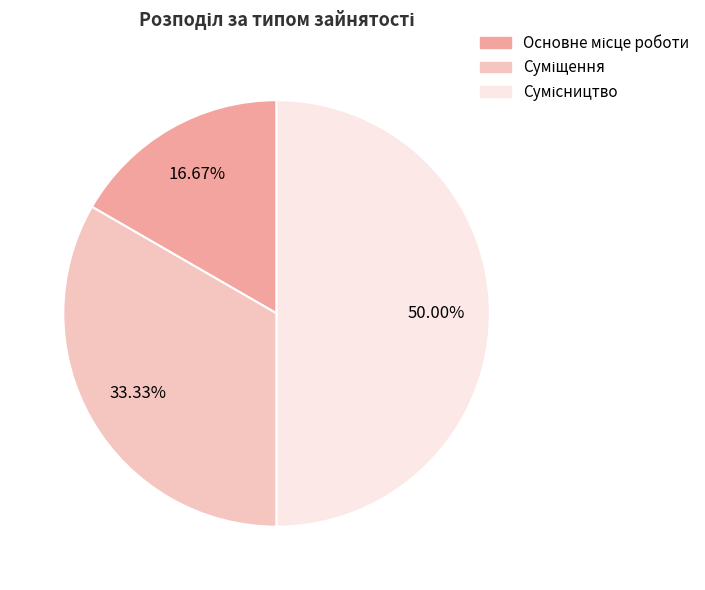

Which category has the smallest portion of the pie?

Основне місце роботи